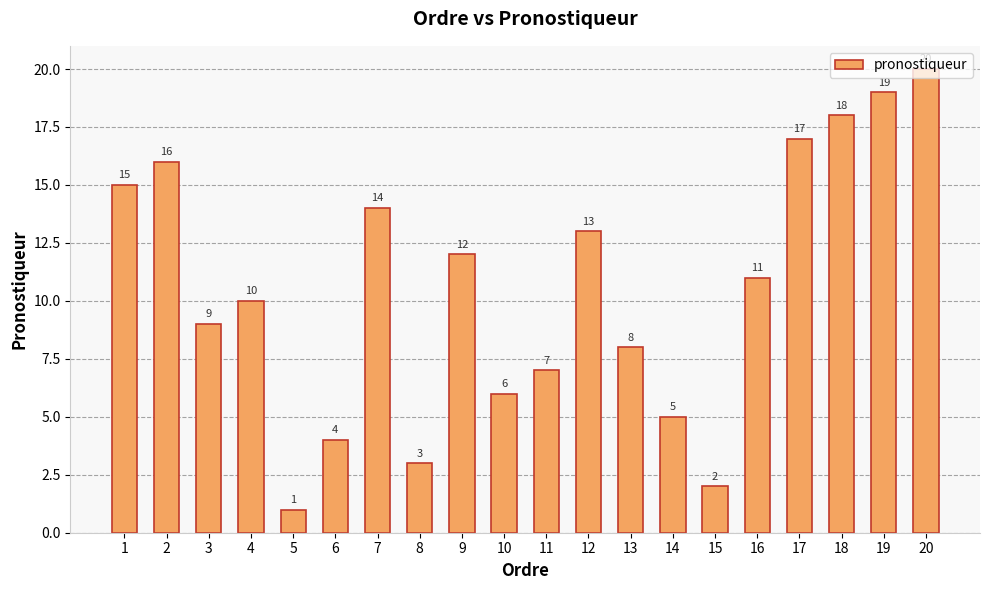

List the labels in order of value, smallest first.

5, 15, 8, 6, 14, 10, 11, 13, 3, 4, 16, 9, 12, 7, 1, 2, 17, 18, 19, 20